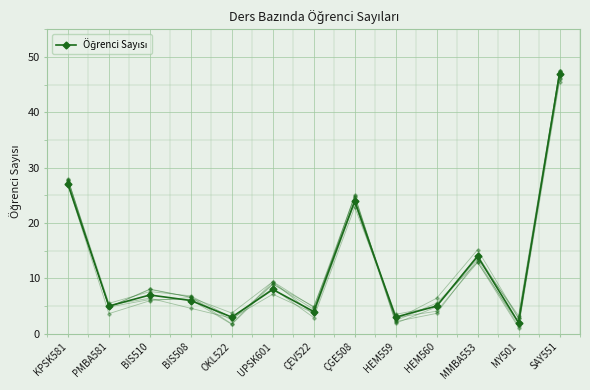

What is the greatest value displayed?

47